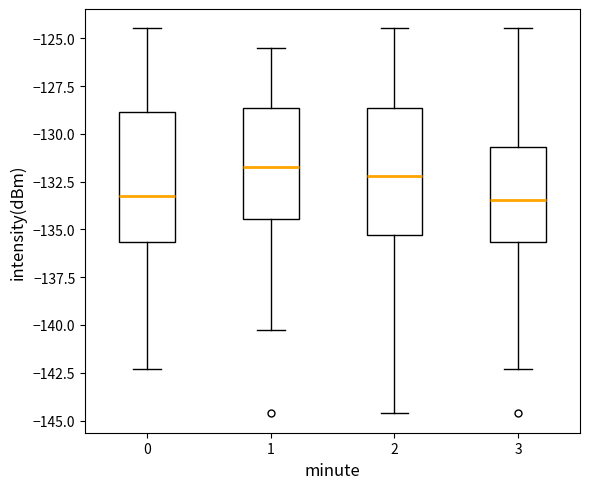

Where does the lower whisker of the box at x = 3 end on the y-axis? The values are not printed on the chart, so give them approximately, as read against the axis.

-142.5